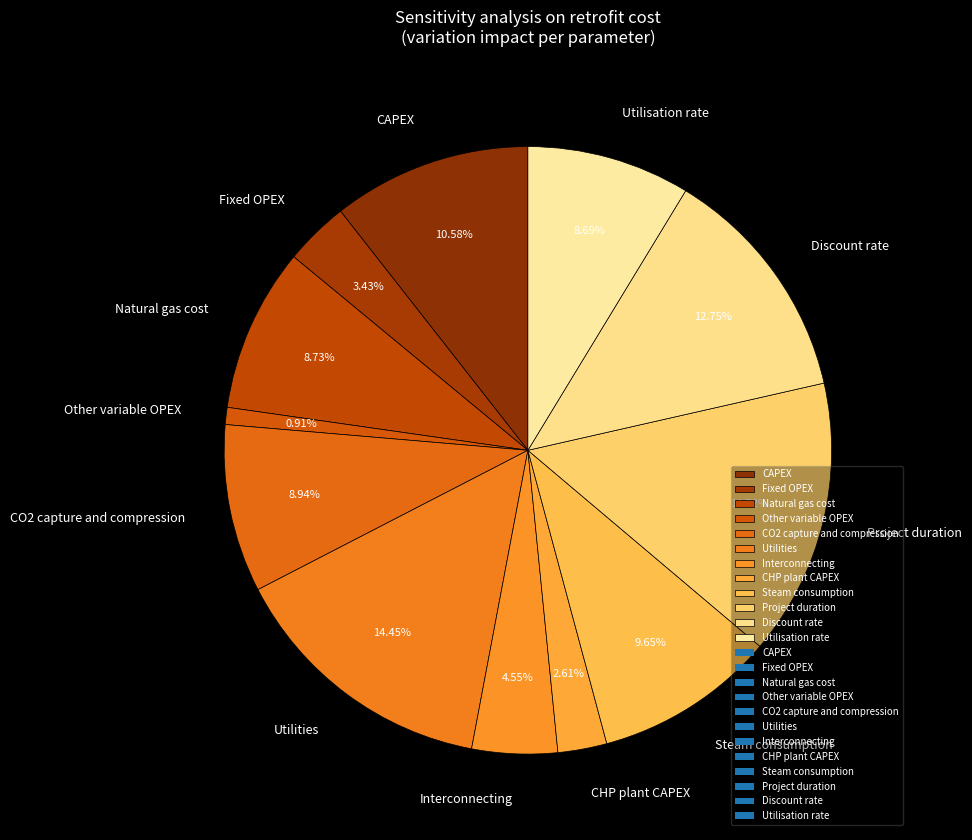

Which category has the smallest portion of the pie?

Other variable OPEX